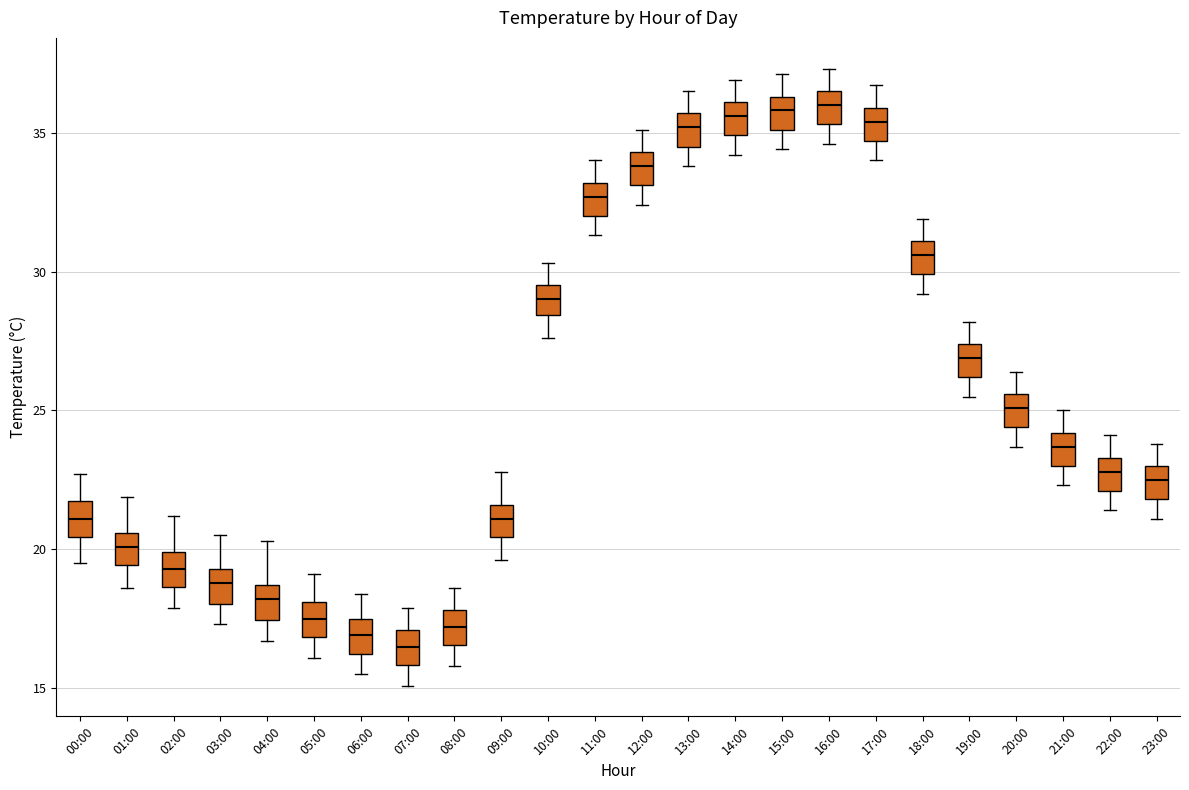

Reading left to right, transcribe this box plot: for each box, give where its median line is, the range the box spans, and where its two whiskers end, as read against the y-axis. The values are not printed on the chart, so give them approximately, as read against the axis.

00:00: median 21.0, box 20.5 to 22.0, whiskers 19.5 to 22.5
01:00: median 20.0, box 19.5 to 20.5, whiskers 18.5 to 22.0
02:00: median 19.5, box 18.5 to 20.0, whiskers 18.0 to 21.0
03:00: median 19.0, box 18.0 to 19.5, whiskers 17.5 to 20.5
04:00: median 18.0, box 17.5 to 18.5, whiskers 16.5 to 20.5
05:00: median 17.5, box 17.0 to 18.0, whiskers 16.0 to 19.0
06:00: median 17.0, box 16.5 to 17.5, whiskers 15.5 to 18.5
07:00: median 16.5, box 16.0 to 17.0, whiskers 15.0 to 18.0
08:00: median 17.0, box 16.5 to 18.0, whiskers 16.0 to 18.5
09:00: median 21.0, box 20.5 to 21.5, whiskers 19.5 to 23.0
10:00: median 29.0, box 28.5 to 29.5, whiskers 27.5 to 30.5
11:00: median 32.5, box 32.0 to 33.0, whiskers 31.5 to 34.0
12:00: median 34.0, box 33.0 to 34.5, whiskers 32.5 to 35.0
13:00: median 35.0, box 34.5 to 35.5, whiskers 34.0 to 36.5
14:00: median 35.5, box 35.0 to 36.0, whiskers 34.0 to 37.0
15:00: median 36.0, box 35.0 to 36.5, whiskers 34.5 to 37.0
16:00: median 36.0, box 35.5 to 36.5, whiskers 34.5 to 37.5
17:00: median 35.5, box 34.5 to 36.0, whiskers 34.0 to 36.5
18:00: median 30.5, box 30.0 to 31.0, whiskers 29.0 to 32.0
19:00: median 27.0, box 26.0 to 27.5, whiskers 25.5 to 28.0
20:00: median 25.0, box 24.5 to 25.5, whiskers 23.5 to 26.5
21:00: median 23.5, box 23.0 to 24.0, whiskers 22.5 to 25.0
22:00: median 23.0, box 22.0 to 23.5, whiskers 21.5 to 24.0
23:00: median 22.5, box 22.0 to 23.0, whiskers 21.0 to 24.0